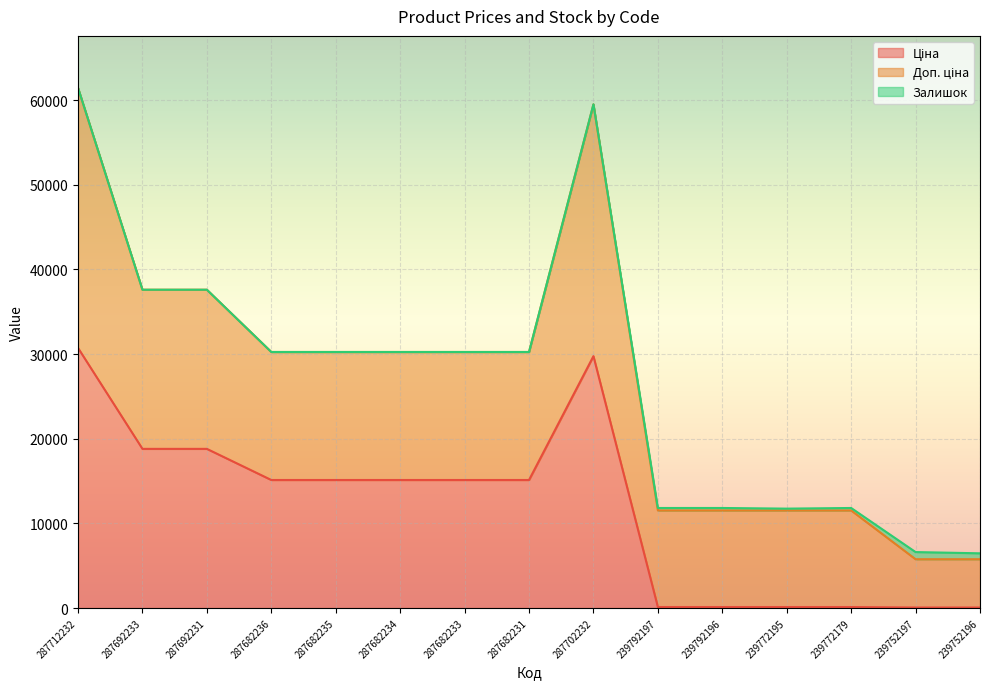

Reading right to left, extract all data points from this chart.

Ціна: 239752196=57.0	239752197=57.0	239772179=114.1	239772195=114.1	239792196=114.1	239792197=114.1	287702232=29747.2	287682231=15120.0	287682233=15120.0	287682234=15120.0	287682235=15120.0	287682236=15120.0	287692231=18796.8	287692233=18796.8	287712232=30717.1
Доп. ціна: 239752196=5705.0	239752197=5705.0	239772179=11410.0	239772195=11410.0	239792196=11410.0	239792197=11410.0	287702232=29747.2	287682231=15120.0	287682233=15120.0	287682234=15120.0	287682235=15120.0	287682236=15120.0	287692231=18796.8	287692233=18796.8	287712232=30717.1
Залишок: 239752196=698.0	239752197=845.0	239772179=290.0	239772195=214.0	239792196=290.0	239792197=289.0	287702232=0.0	287682231=0.0	287682233=0.0	287682234=0.0	287682235=0.0	287682236=0.0	287692231=0.0	287692233=0.0	287712232=0.0